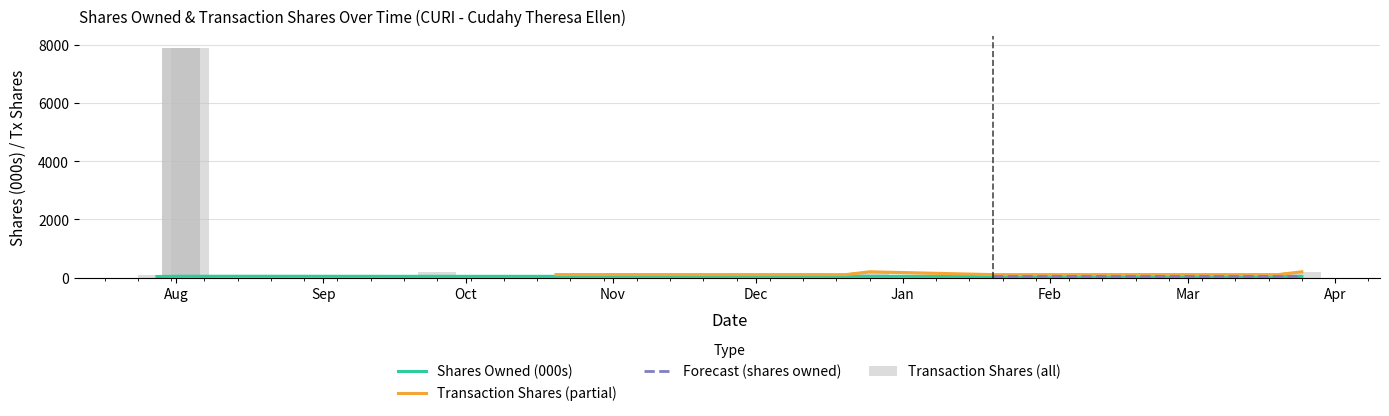

Which series has the largest total across all categories?

transactionShares